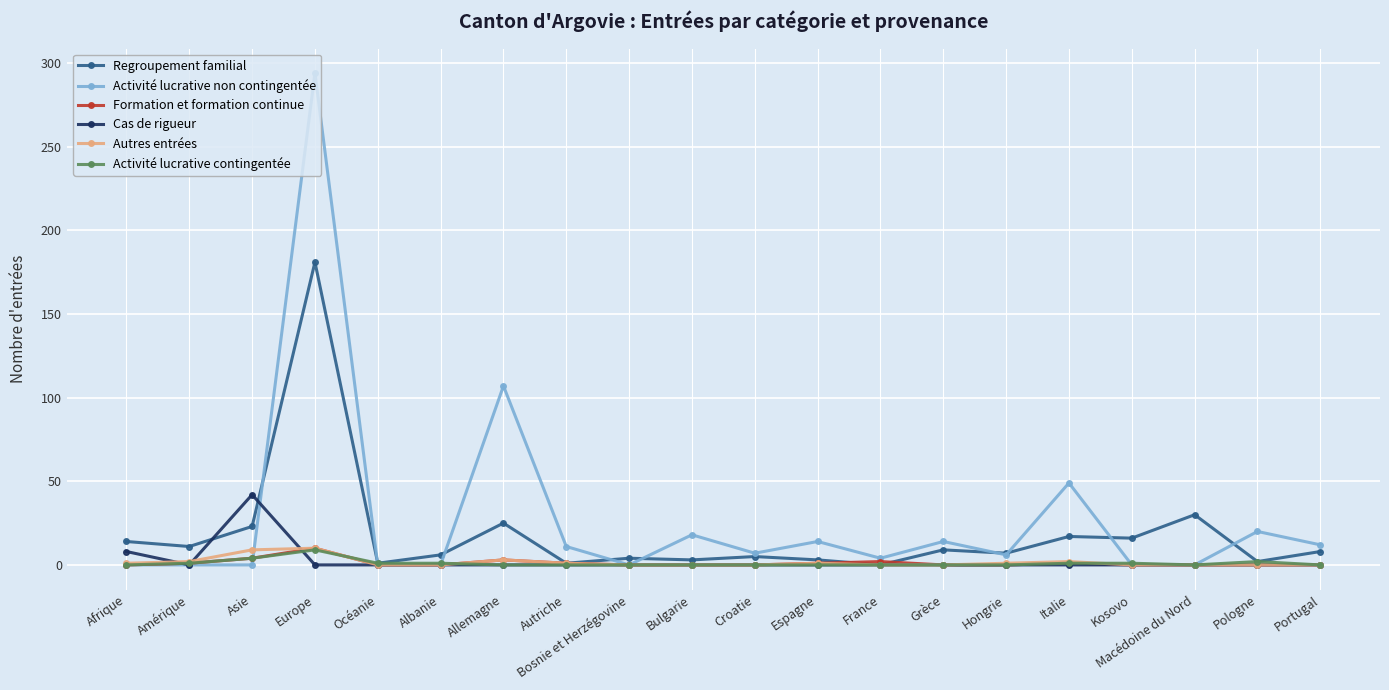

Which series has the widest spread of values?

Activité lucrative non contingentée